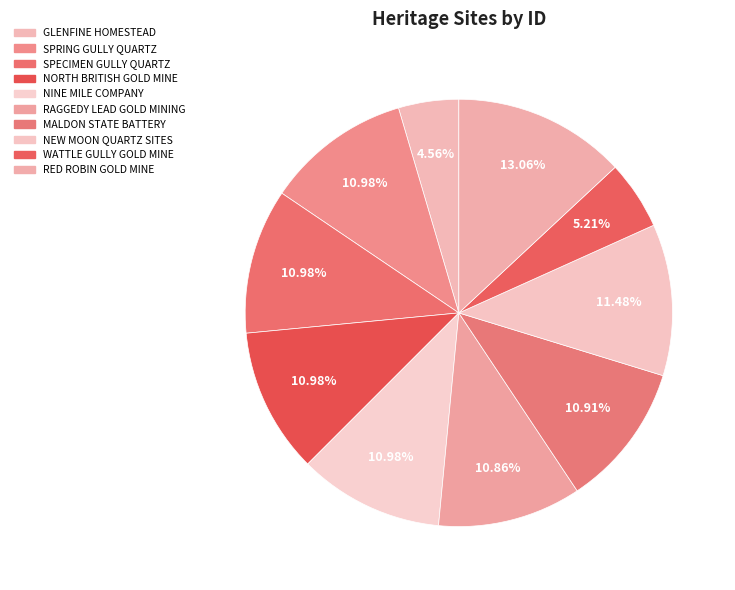

Which slice is the largest?

RED ROBIN GOLD MINE AND BATTERY